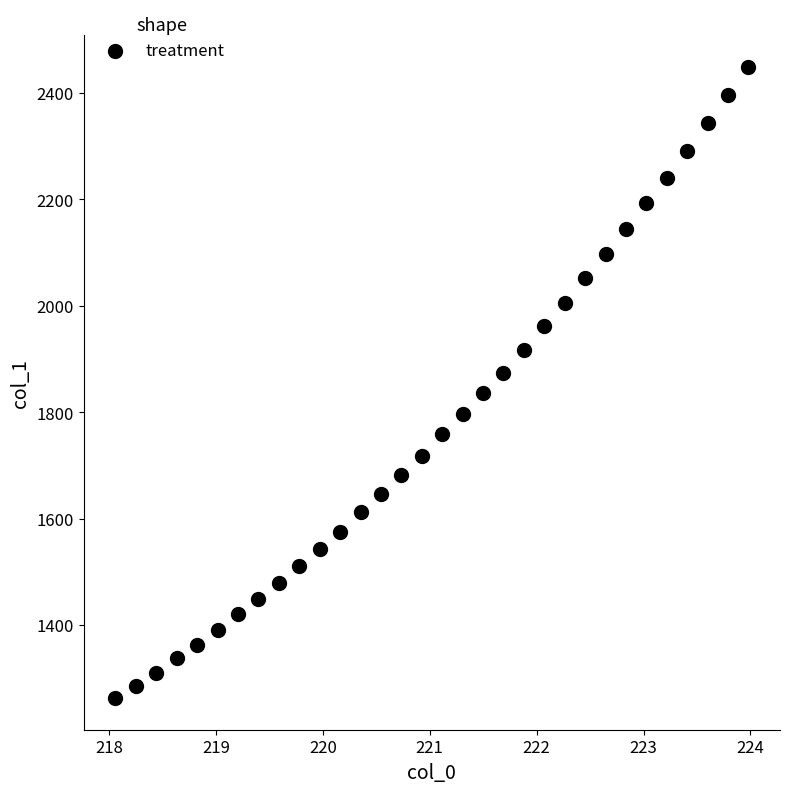

What is the range of Y values (max minus min)?

1186.5